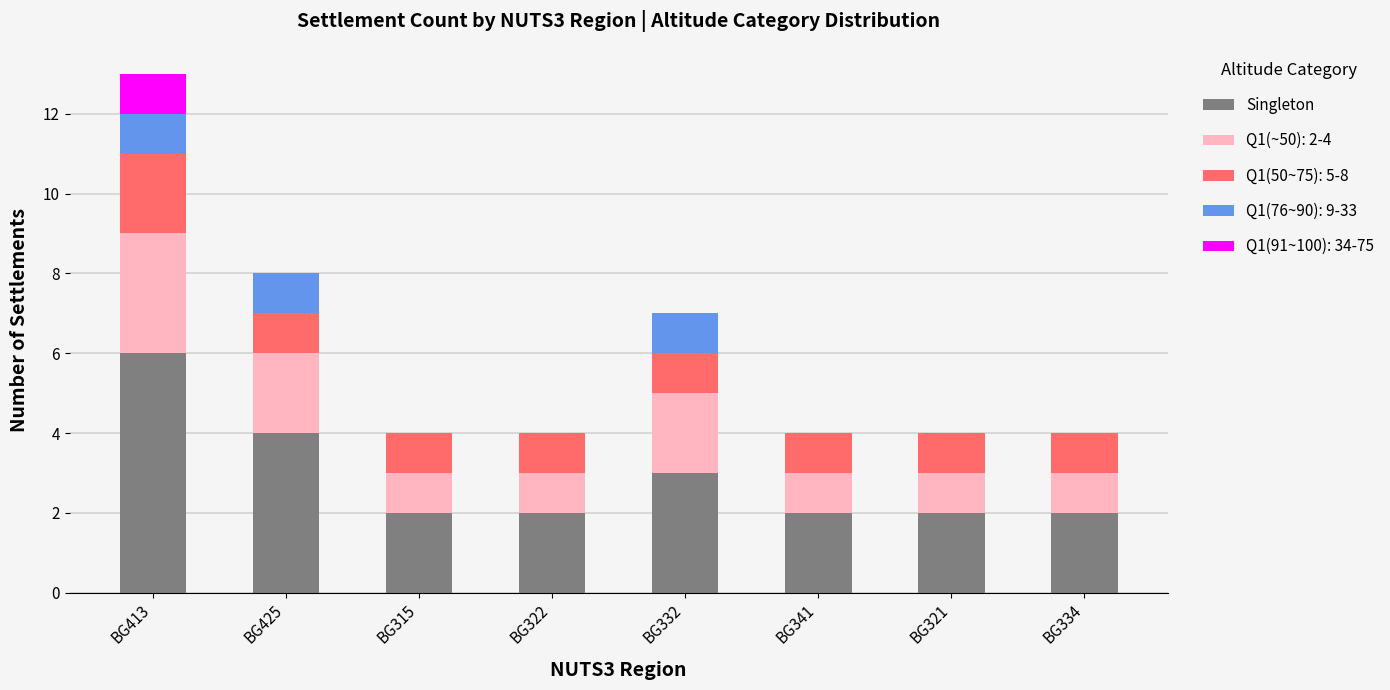

Read the Singleton value at BG425.

4